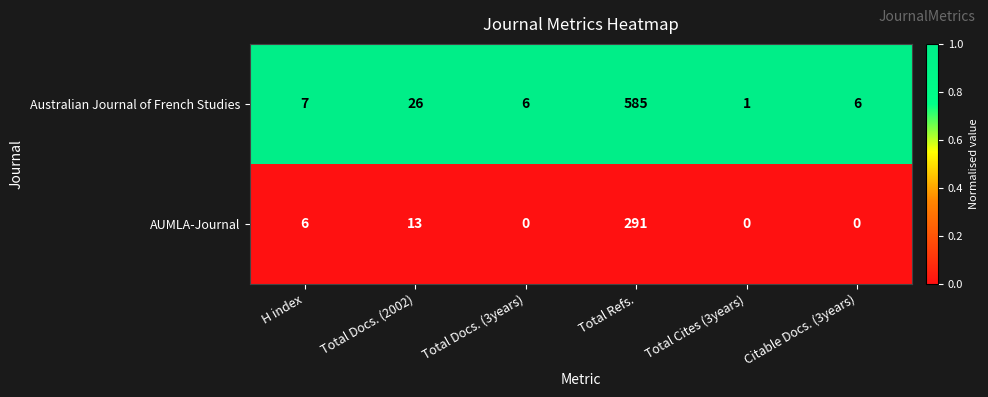

Reading left to right, extract all data points from this chart.

Australian Journal of French Studies: 7	26	6	585	1	6
AUMLA-Journal: 6	13	0	291	0	0